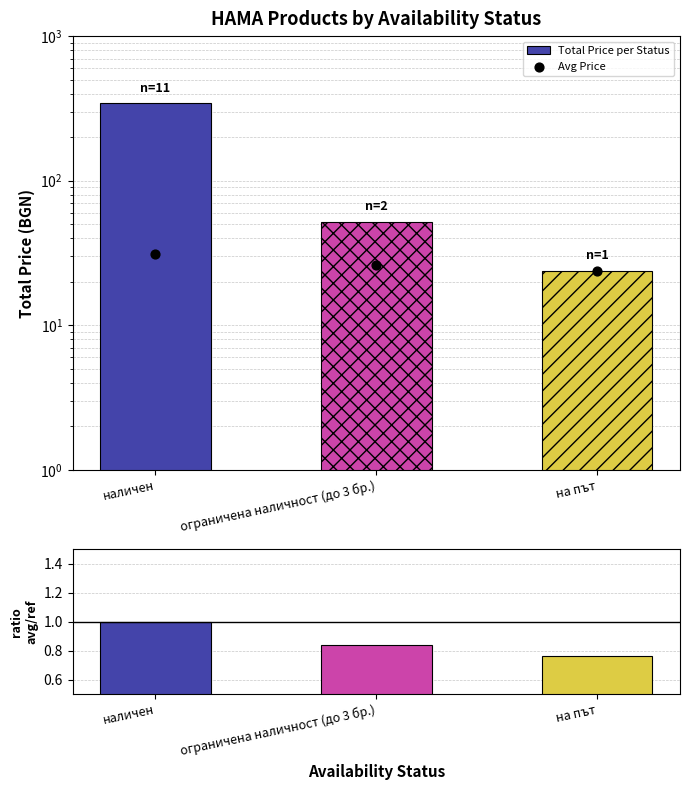

Which series has the largest total across all categories?

Total Price per Status